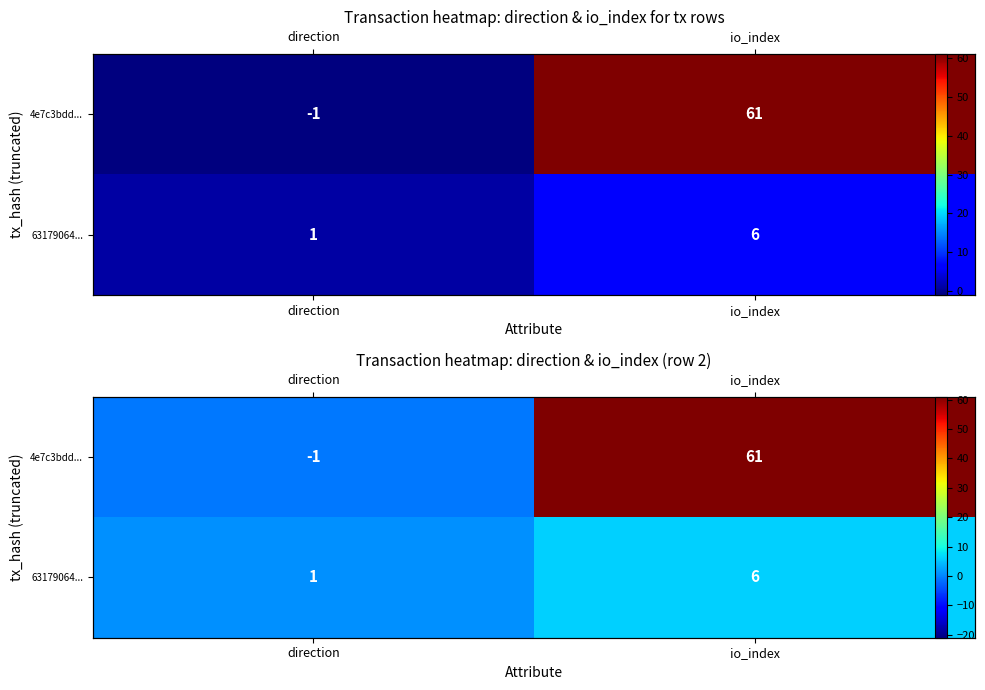

Which has a higher value, direction or io_index?

io_index